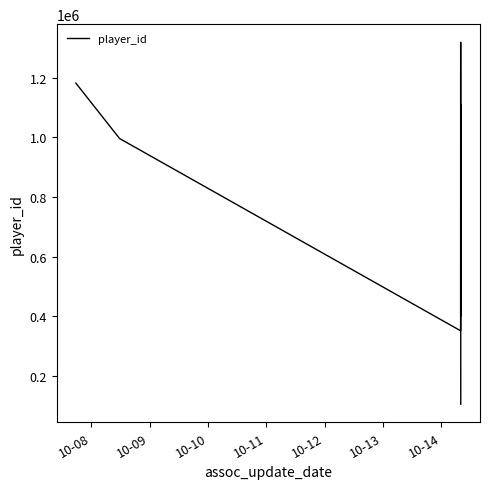

What is the minimum value shown in the chart?

104995